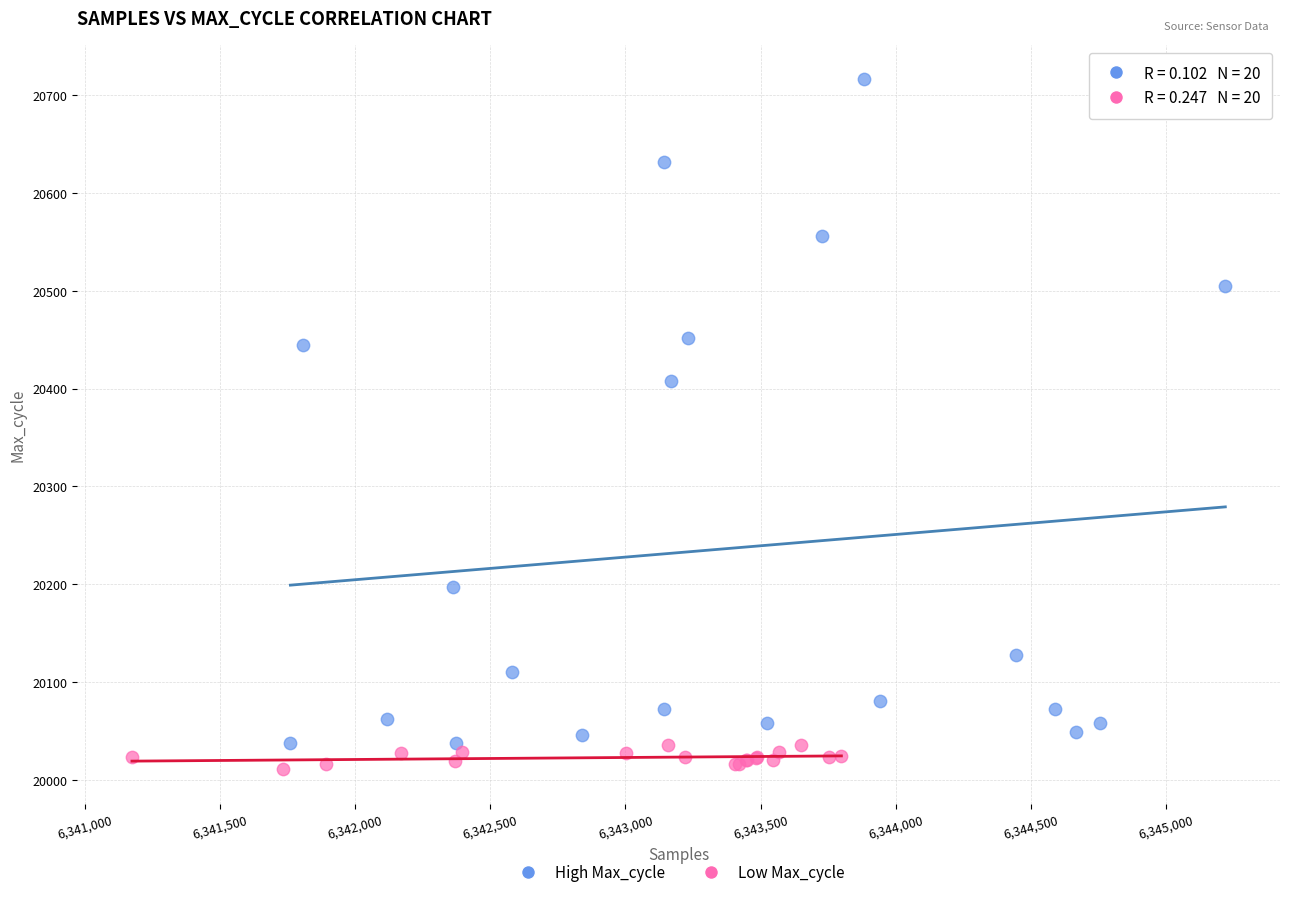

Which series has the largest Y range (max minus min)?

High Max_cycle